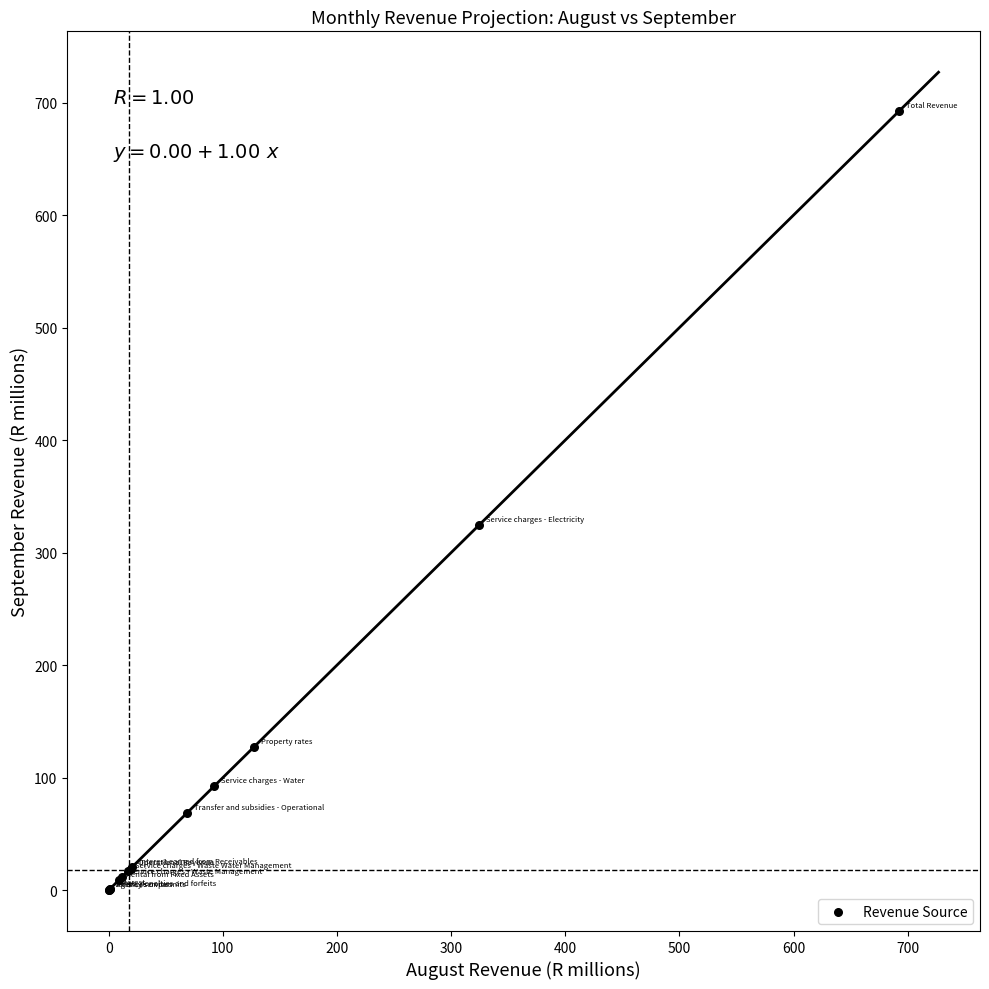

What Y value in the scatter plot is closest to 346?

324.4